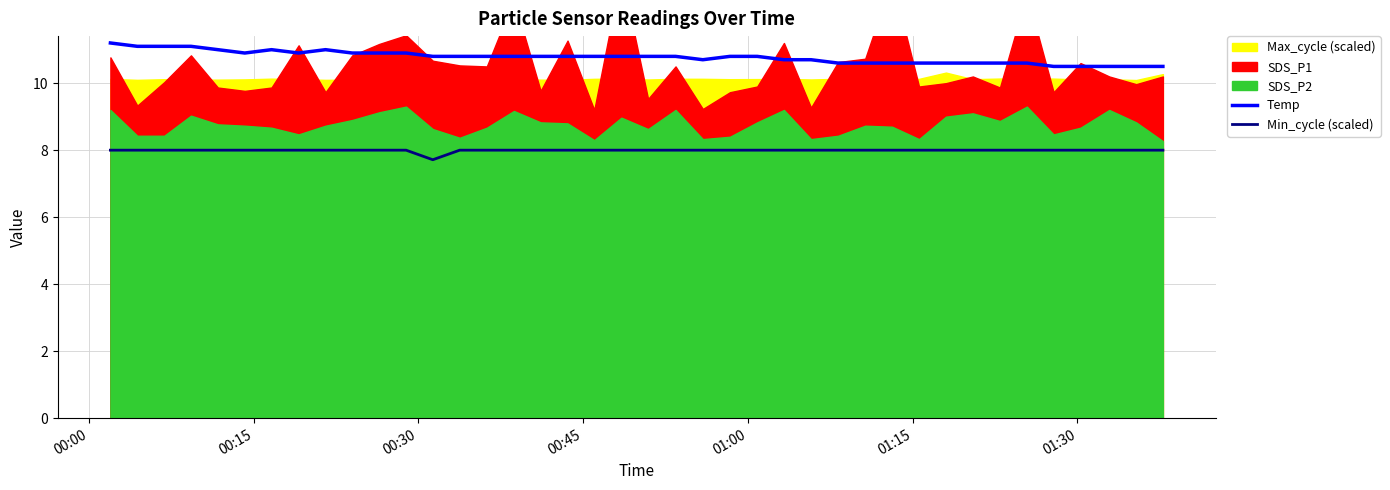

What is the maximum value for Min_cycle (scaled)?

8.0